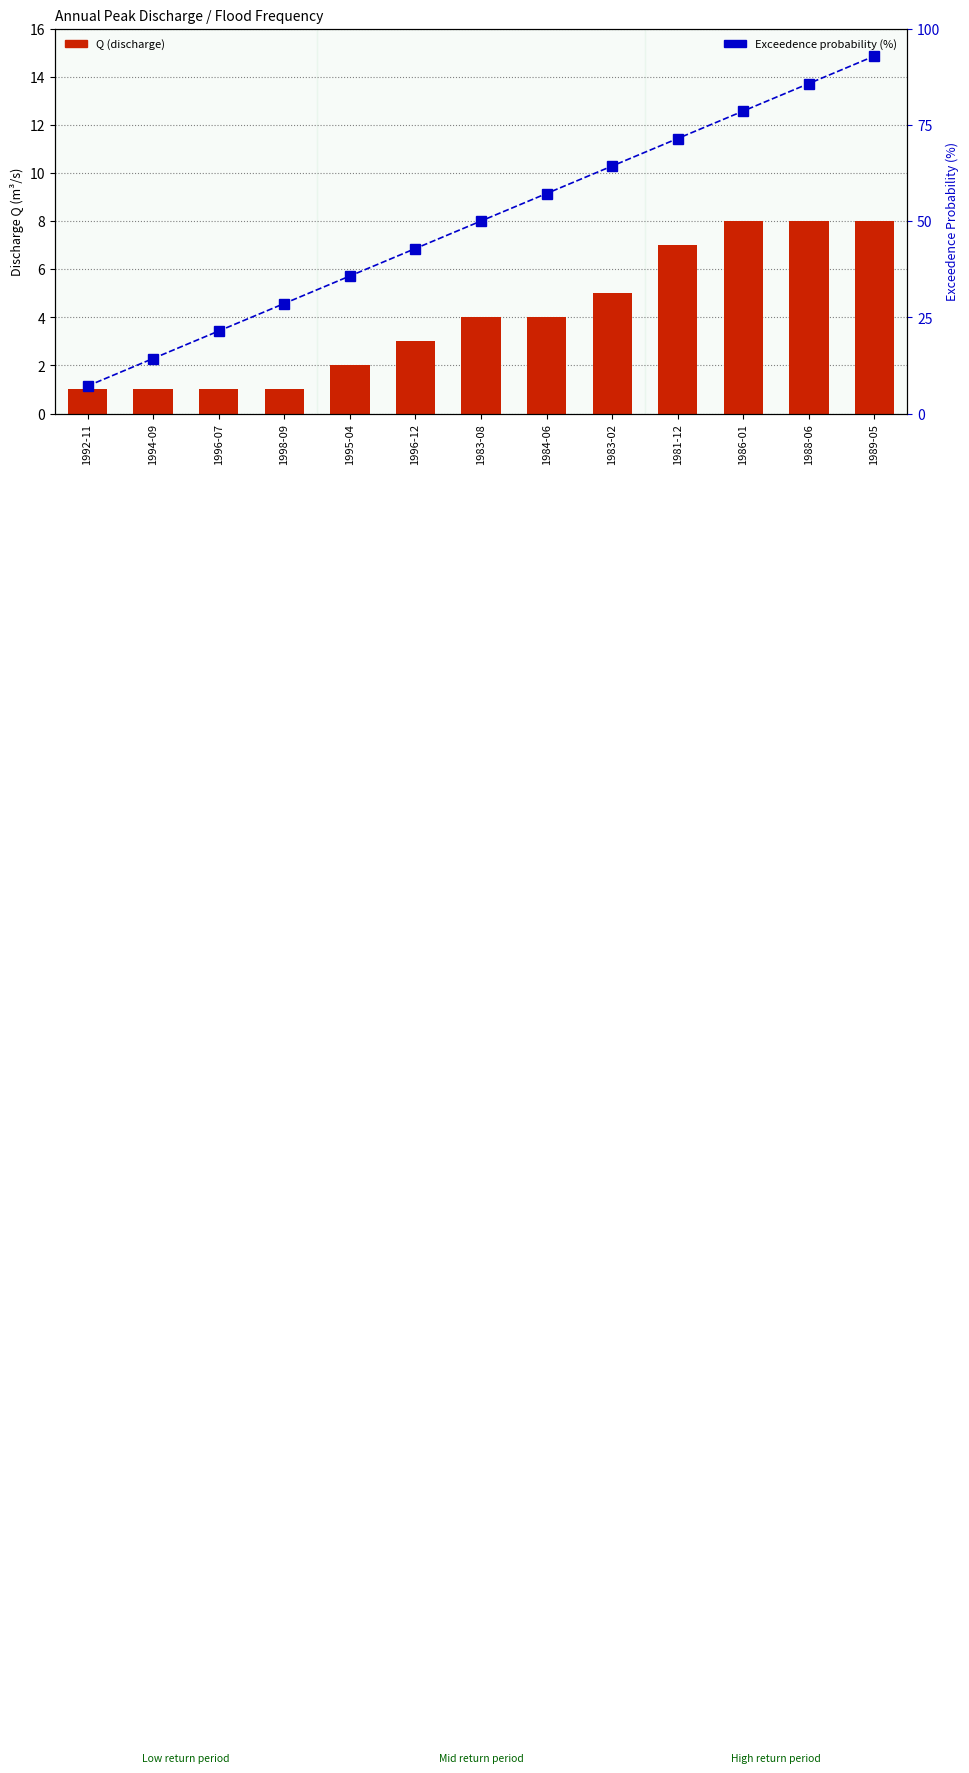

At which label does Exceedence probability (%) reach its peak?

1989-05